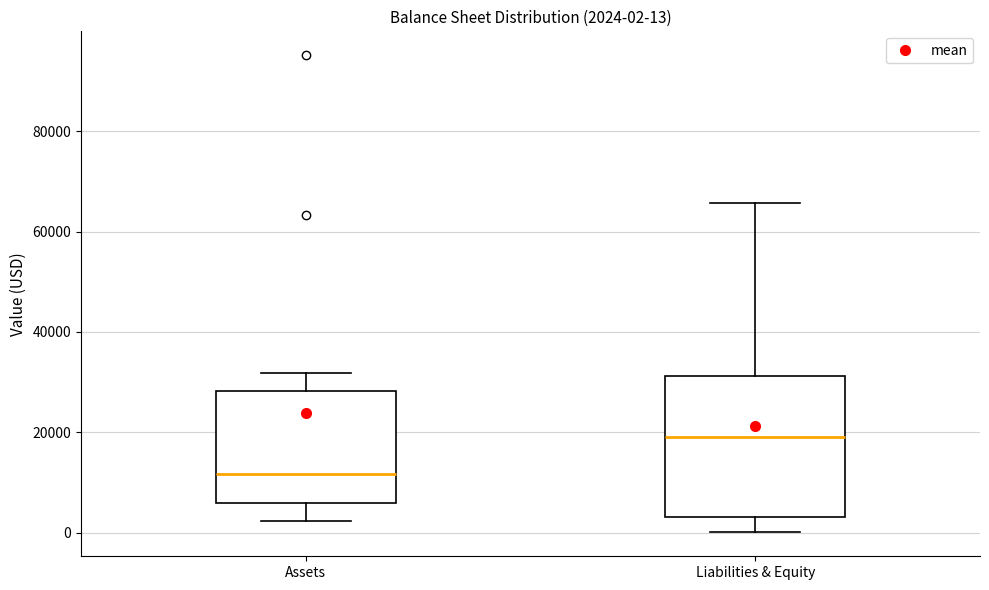

Comparing the boxes themselves (not the whiskers), which one is the tallest?

Liabilities & Equity